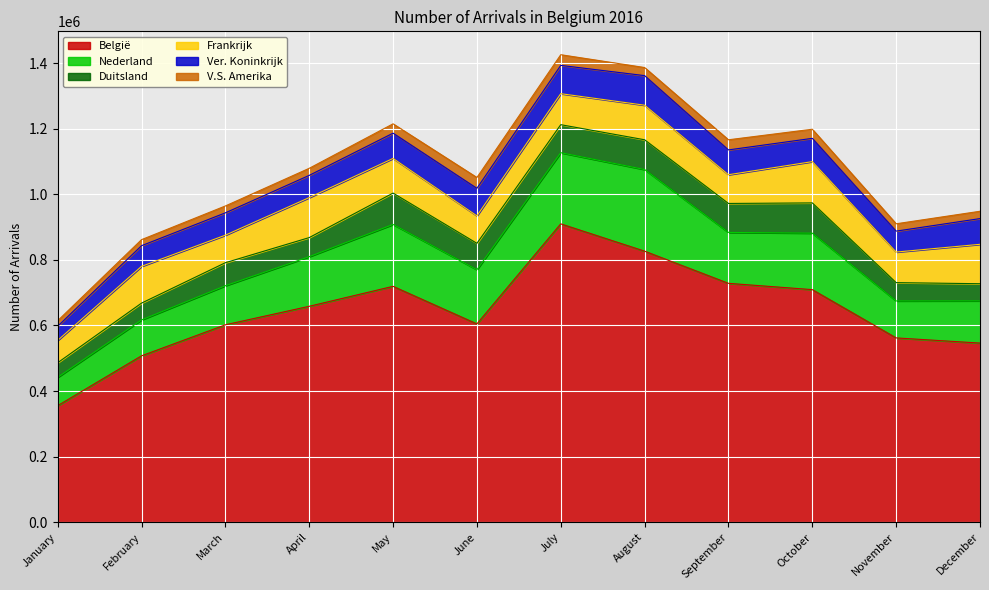

How many lines are shown in the chart?

6